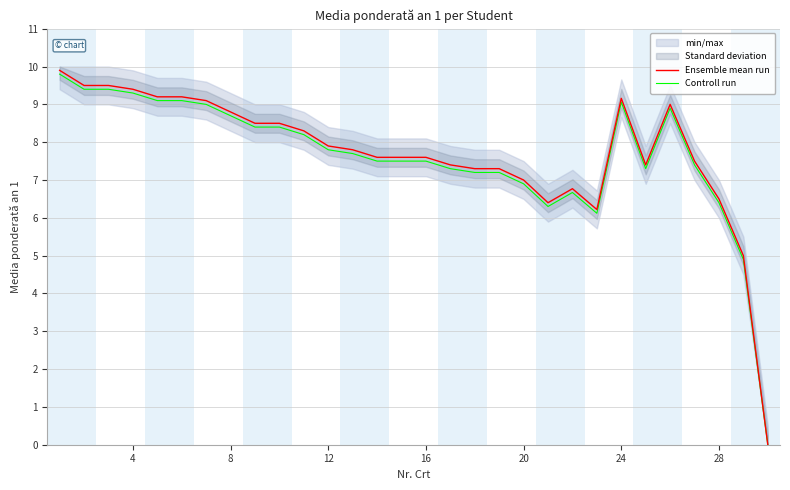

List the series in order of their peak value, highest first.

Ensemble mean run, Controll run